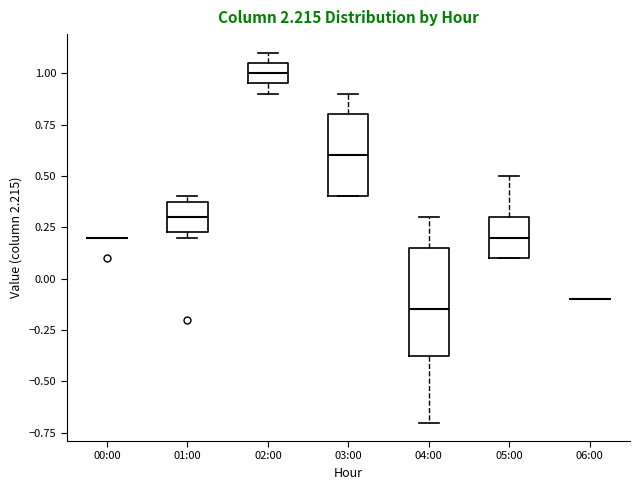

Where is the lower edge of the box for 05:00 on the y-axis? The values are not printed on the chart, so give them approximately, as read against the axis.

0.10